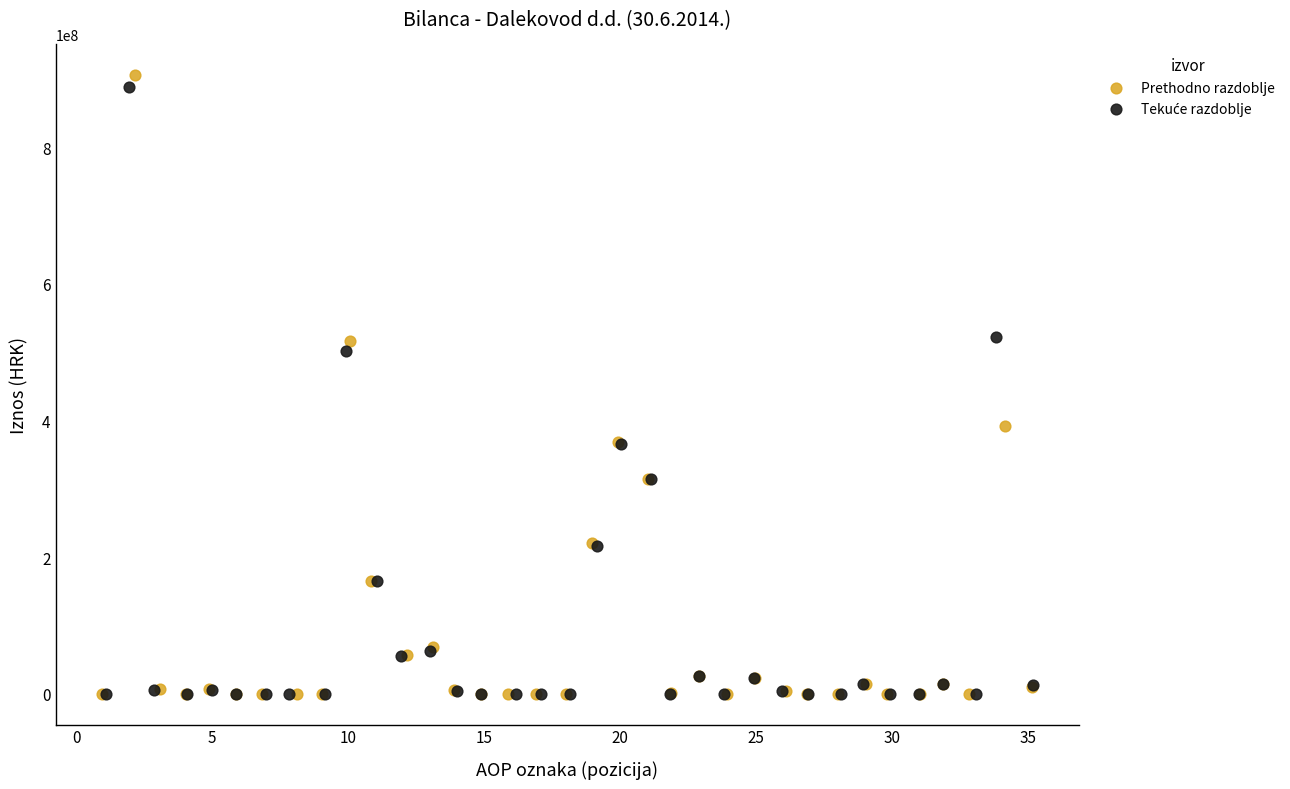

Which series reaches the maximum Y coordinate?

Prethodno razdoblje